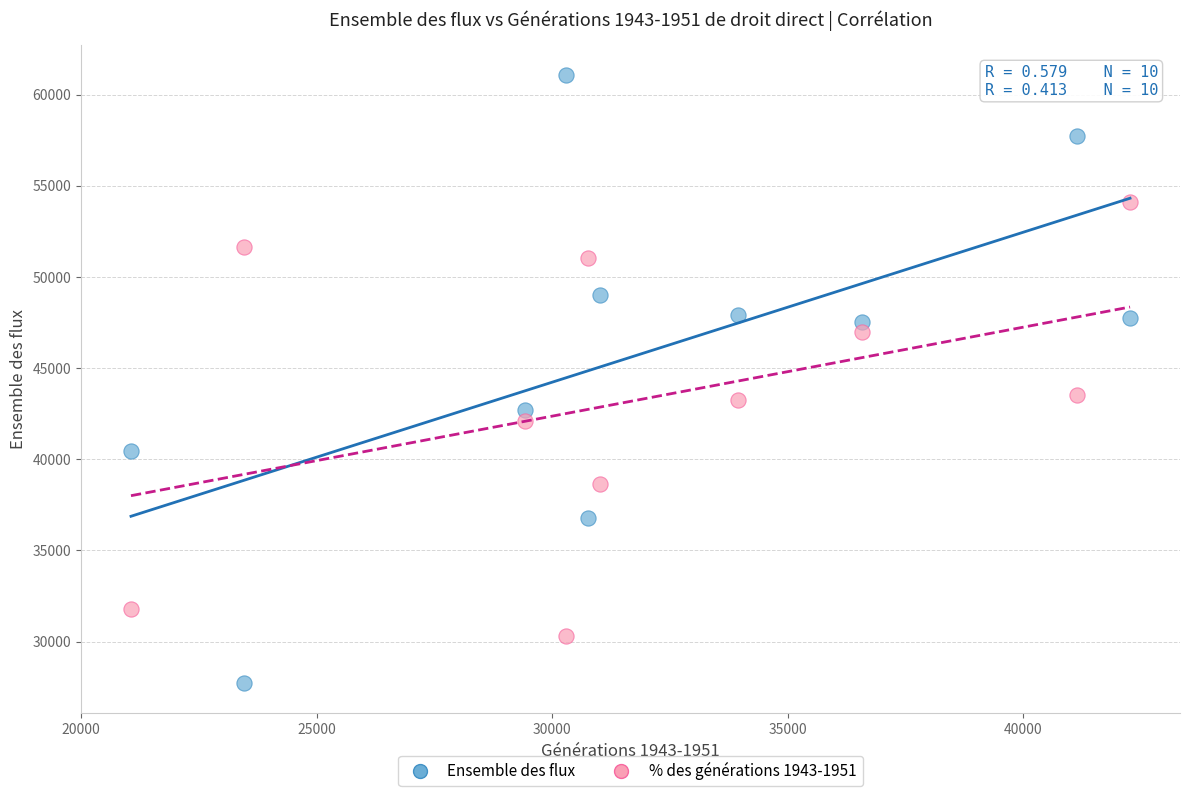

Which series contains the highest Y value?

Ensemble des flux